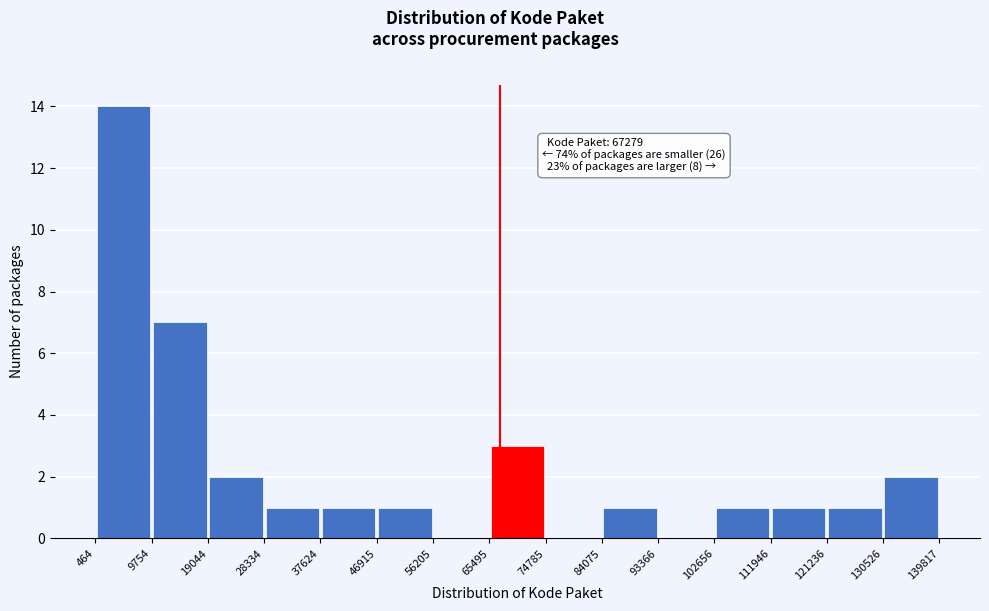

Over which range of the x-axis is the bar tallest?

464 to 9754